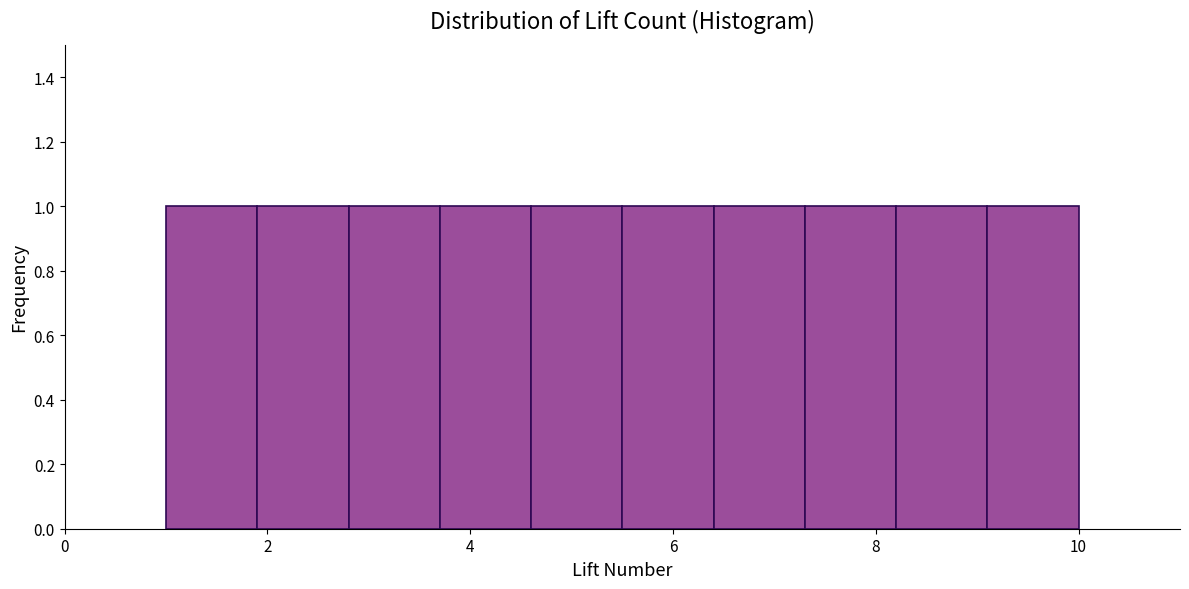

Reading left to right, list every bar in this chart as the range it spans on the x-axis followed by its height. Neither the bar edges nor the heights are printed on the chart, so give them approximately, as read against the axes.

1.0 to 1.9: 1
1.9 to 2.8: 1
2.8 to 3.7: 1
3.7 to 4.6: 1
4.6 to 5.5: 1
5.5 to 6.4: 1
6.4 to 7.3: 1
7.3 to 8.2: 1
8.2 to 9.1: 1
9.1 to 10.0: 1